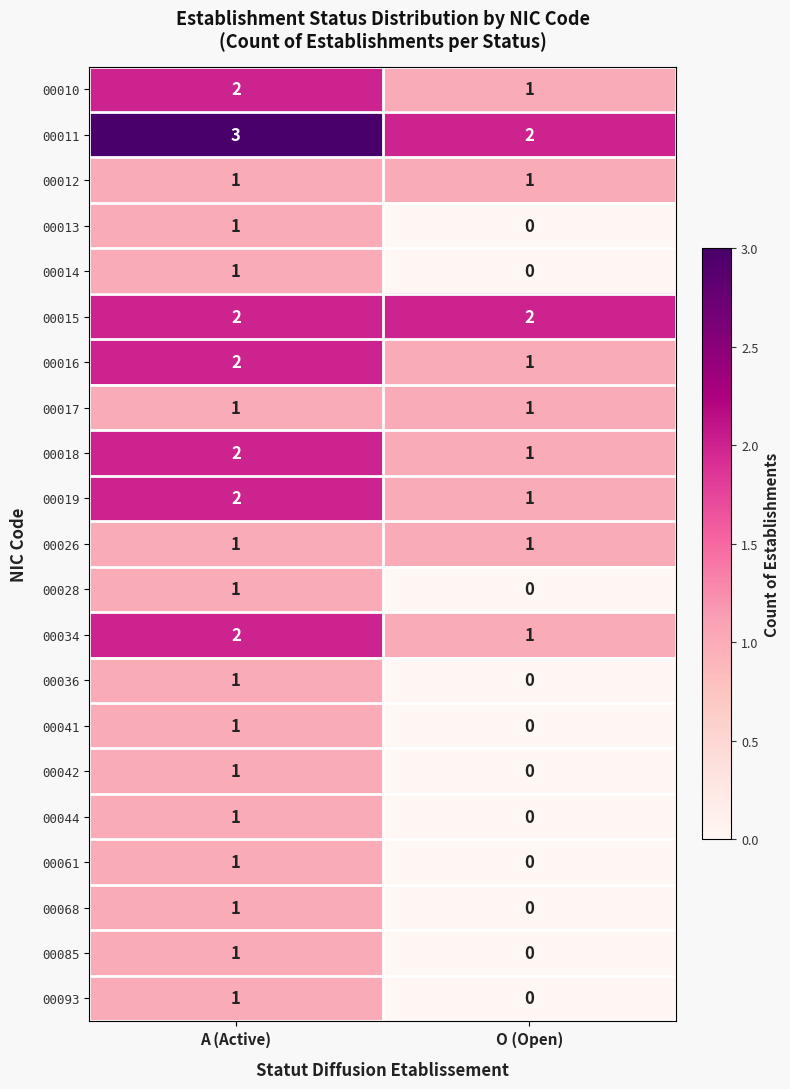

Rank the categories by 00044 value from highest to lowest.

A (Active), O (Open)